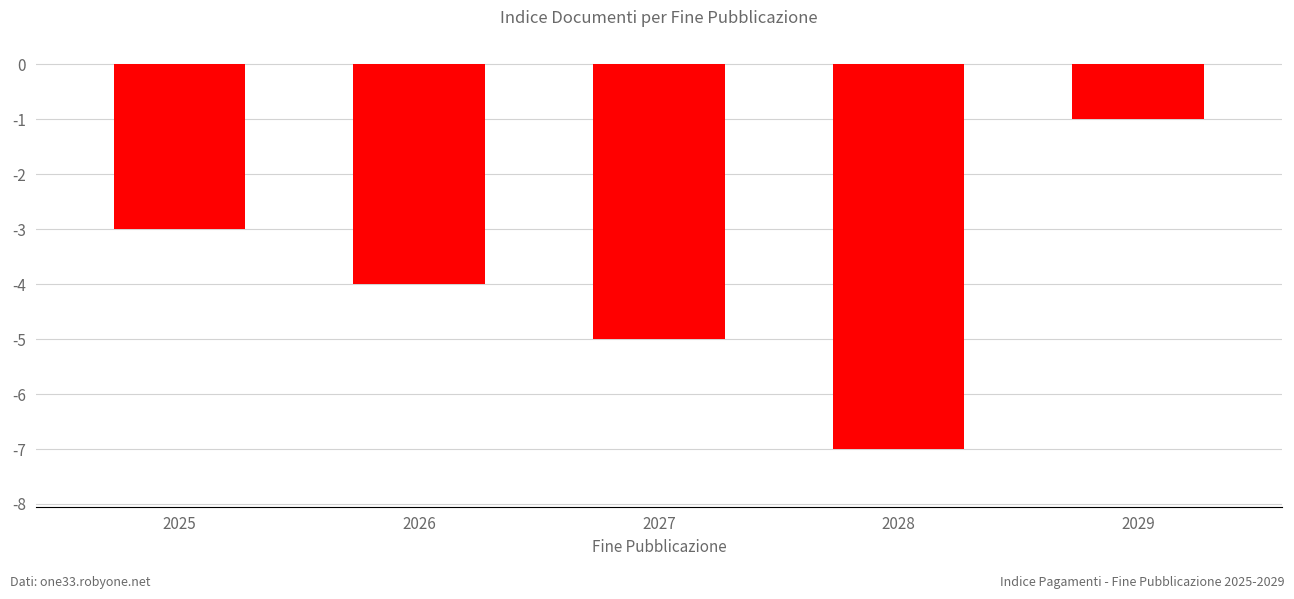

Reading right to left, what are all the values shown in this chart?

-1	-7	-5	-4	-3